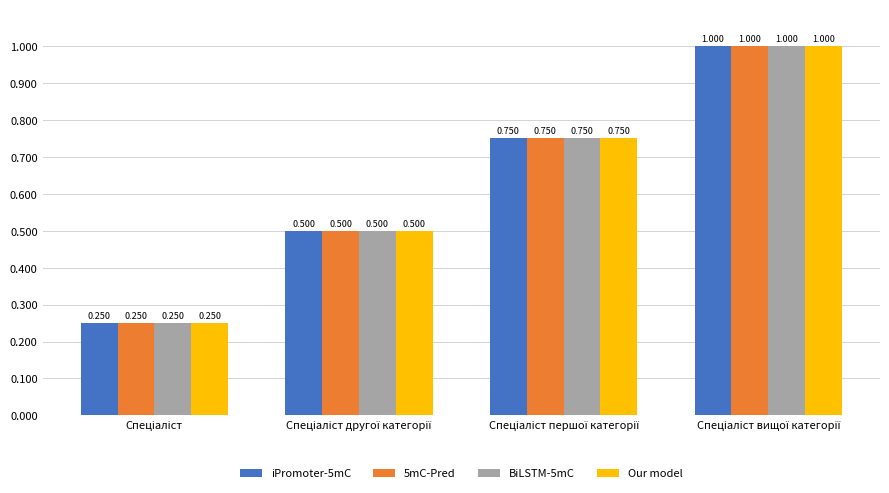

The iPromoter-5mC series shows 0.8 at Спеціаліст другої категорії. True or false?

False